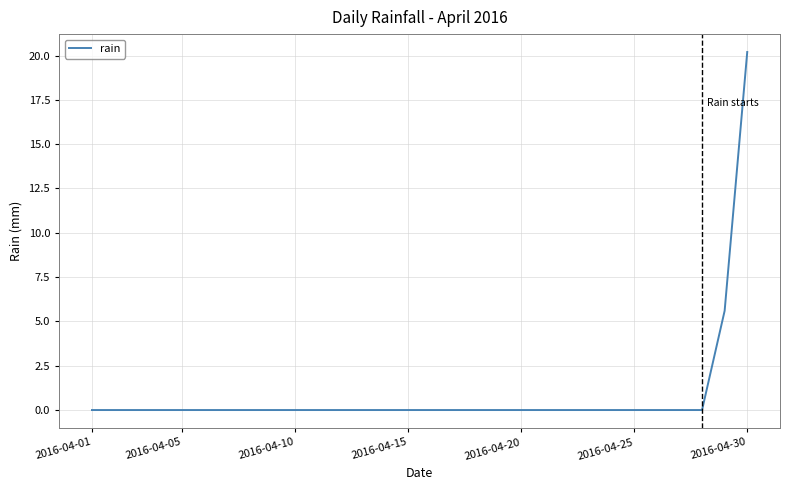

What is the average value?

0.9